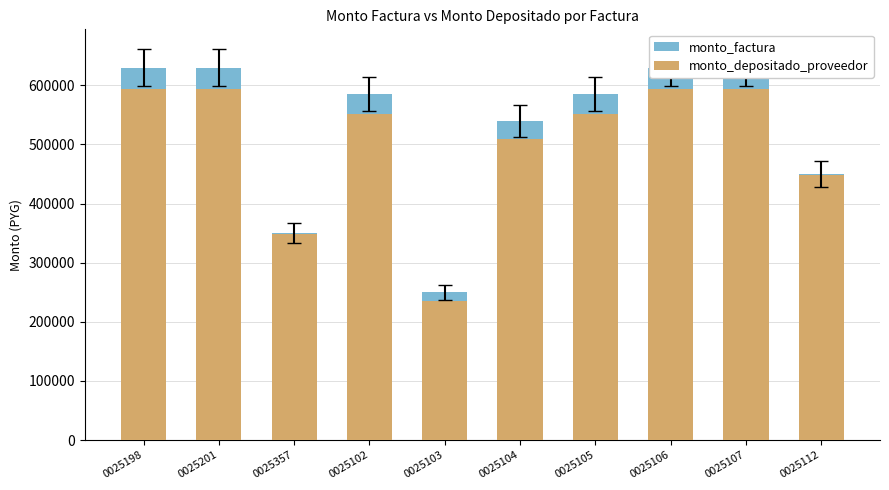

What is the greatest value displayed?

630000